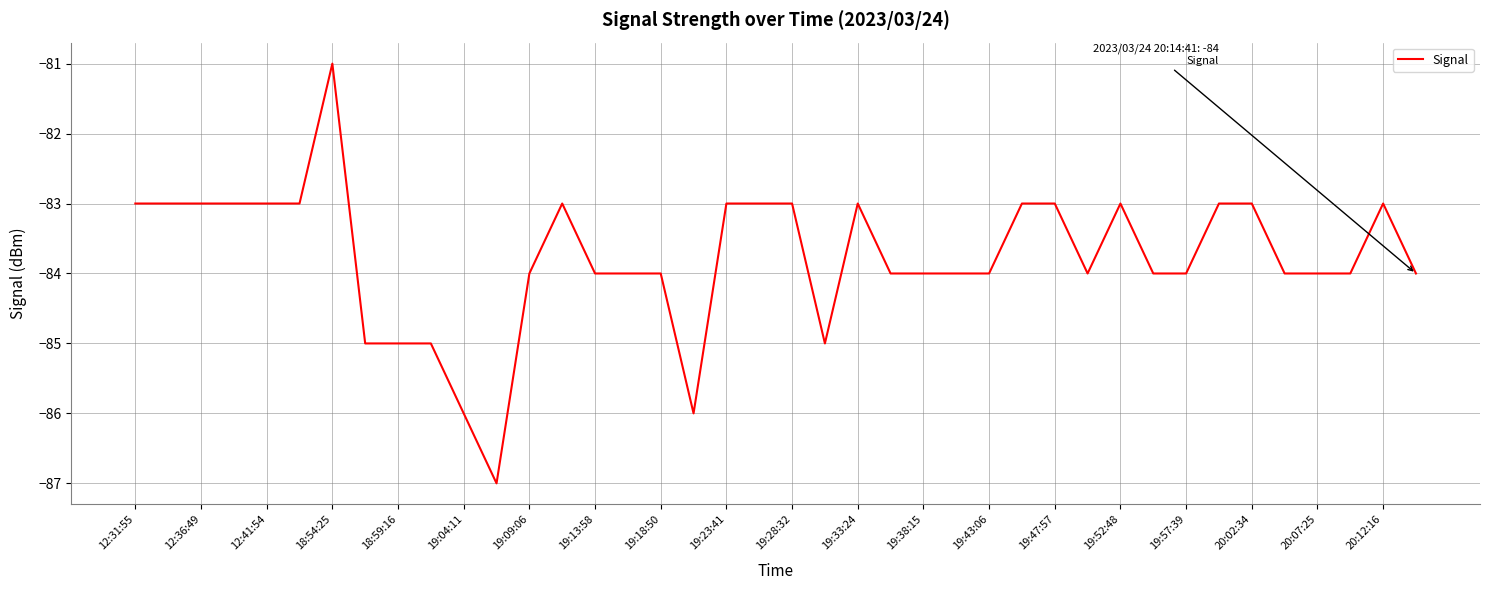

What is the difference between the maximum and minimum values?

6